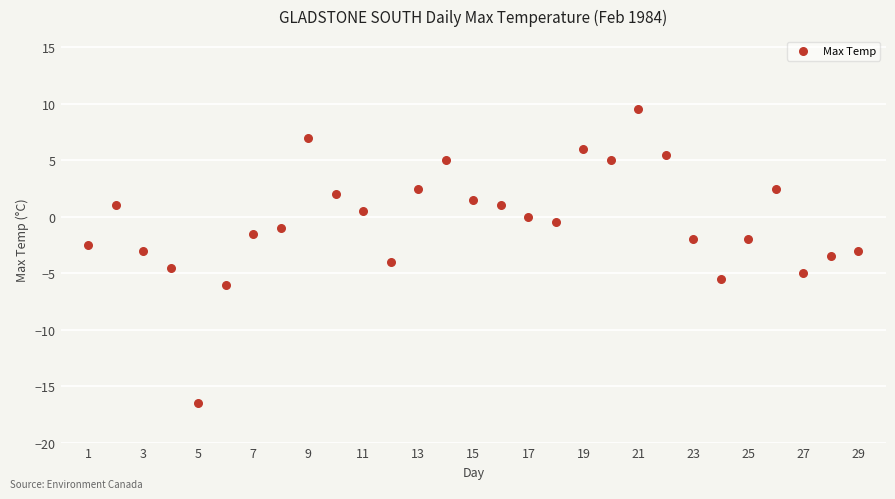

What is the range of Y values (max minus min)?

26.0